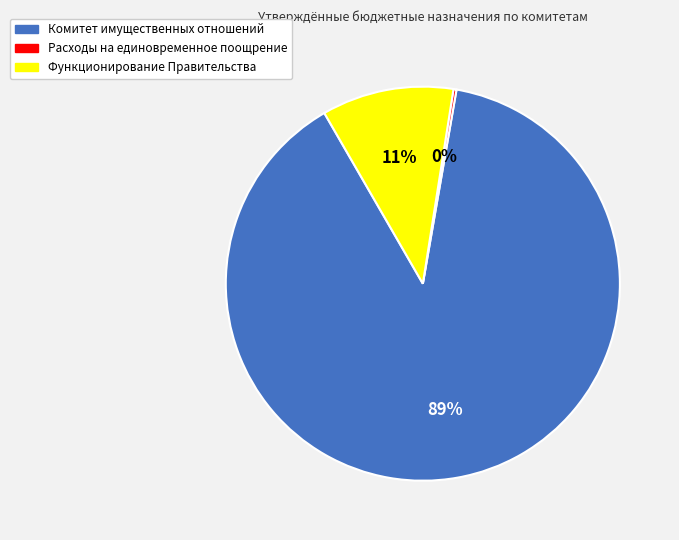

The Комитет имущественных отношений slice represents 89% of the pie. True or false?

True